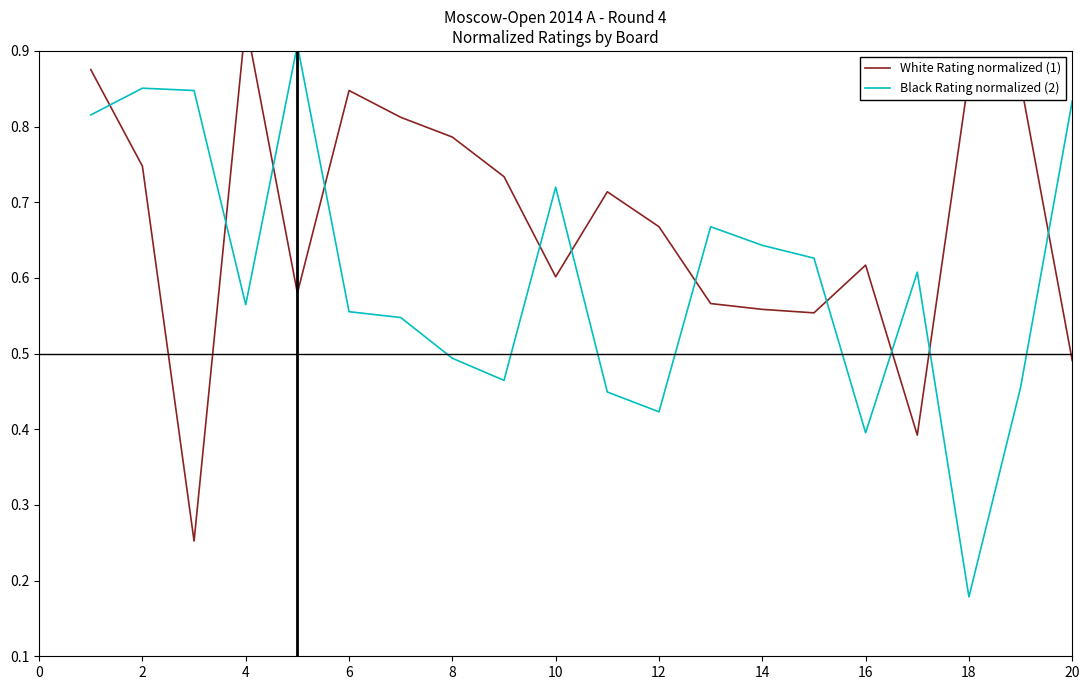

The value of Black Rating normalized (2) at 16 is 0.4. True or false?

True